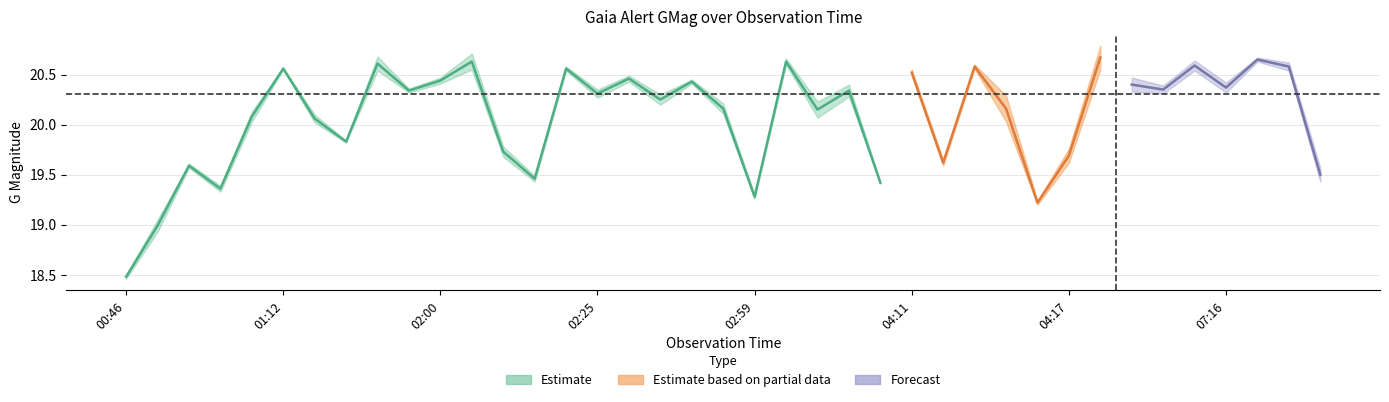

What is the label of the 7th point from the right?

32